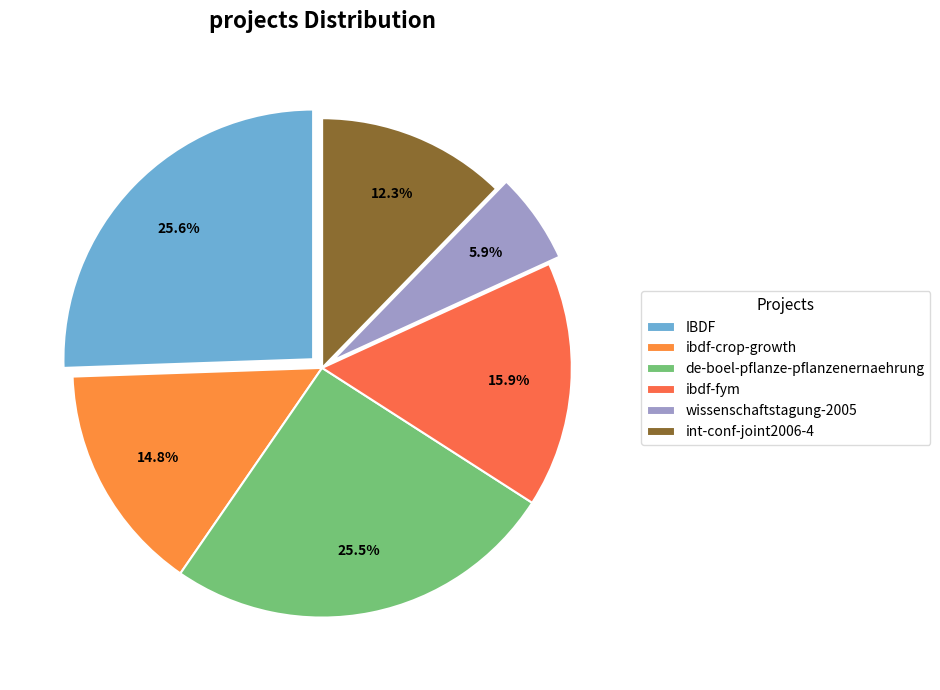

Rank the categories by value from highest to lowest.

IBDF, de-boel-pflanze-pflanzenernaehrung, ibdf-fym, ibdf-crop-growth, int-conf-joint2006-4, wissenschaftstagung-2005